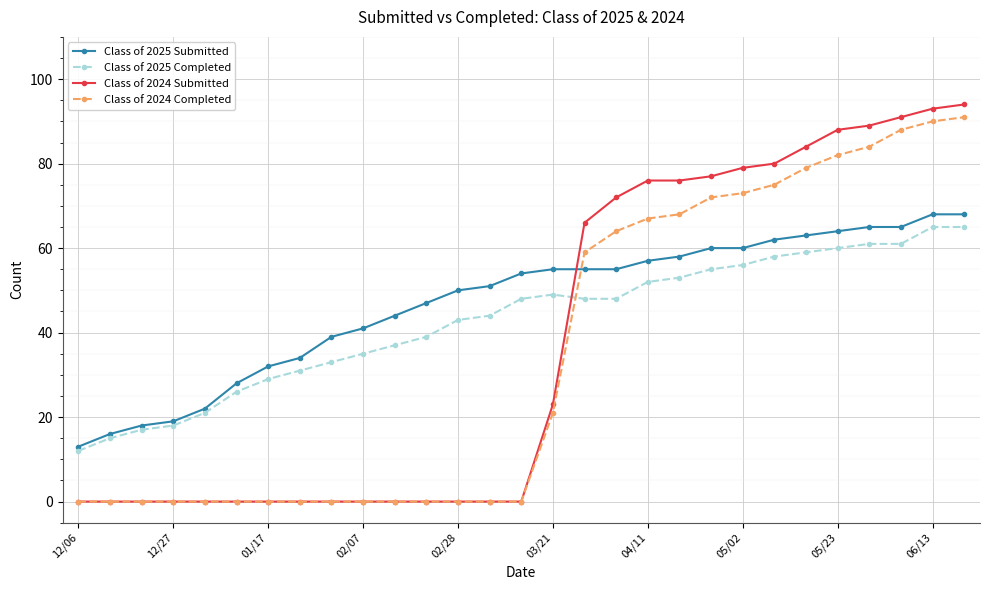

How many times do Class of 2024 Submitted and Class of 2025 Completed cross each other?

1